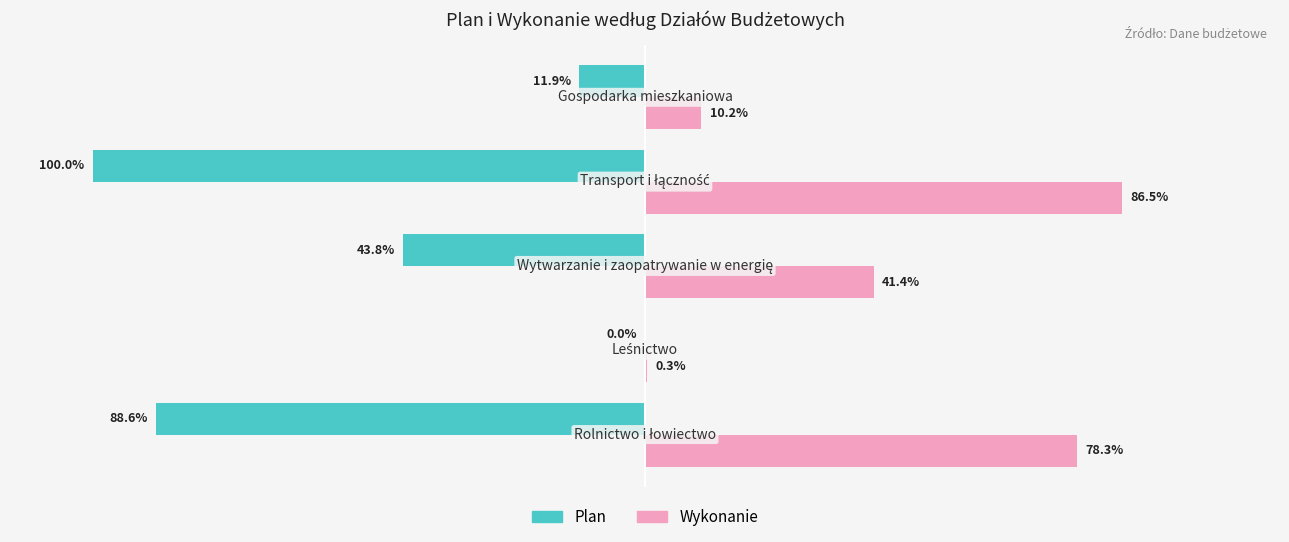

Which series has the largest total across all categories?

Wykonanie